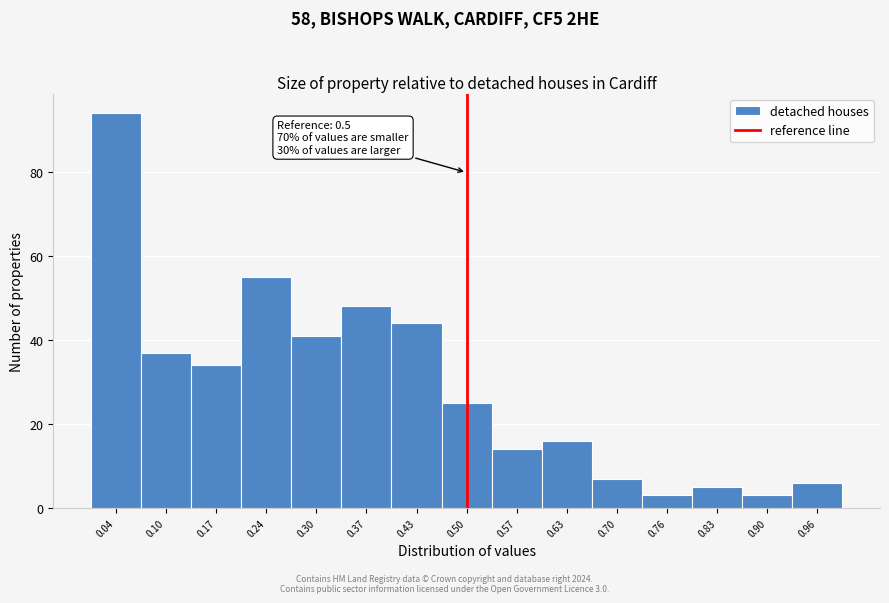

Over which range of the x-axis is the bar tallest?

0.00 to 0.07